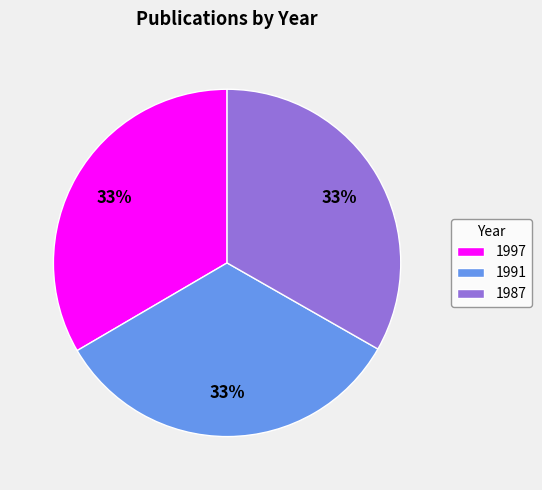

Is it true that 1987 is 33% of the pie?

True